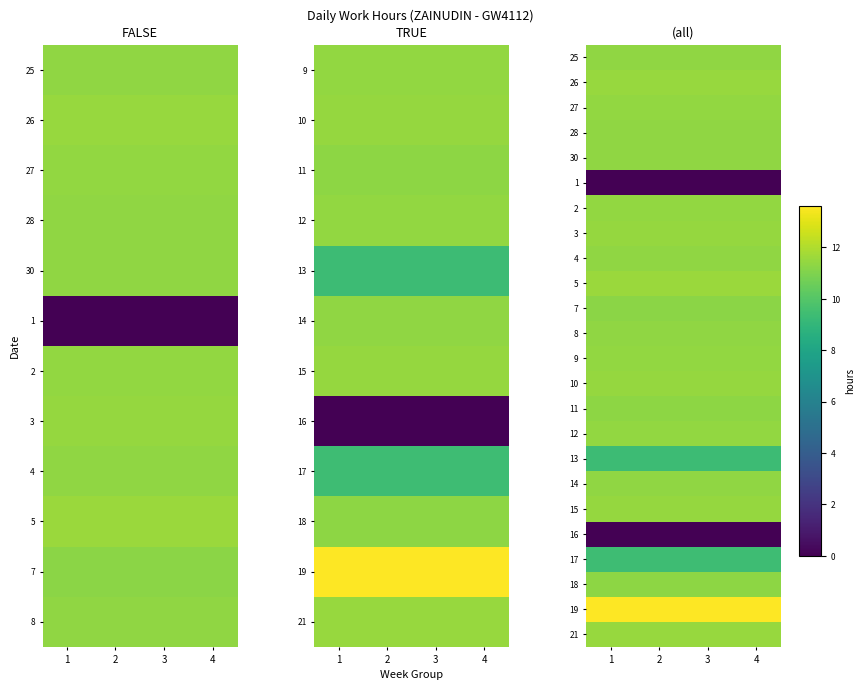

At how many categories does at least one series exceed 11?

4